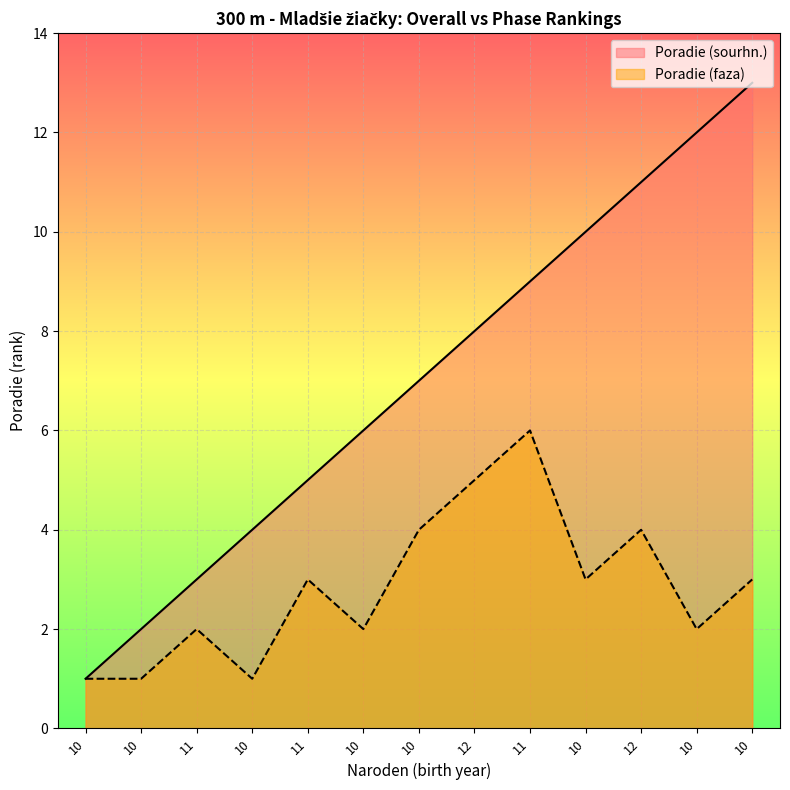

At which category is the sum across all series the highest?

10